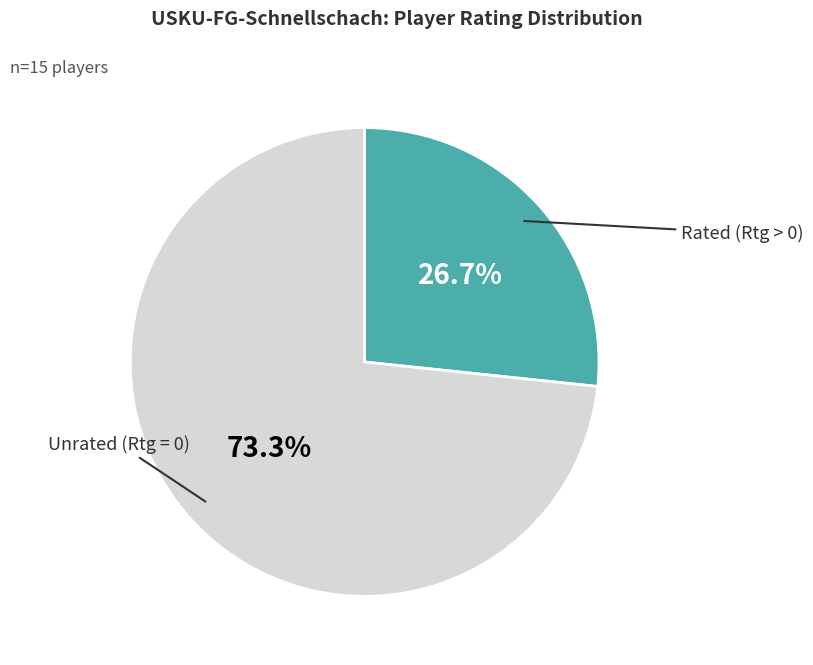

What is the largest slice in the pie chart?

Unrated (Rtg = 0)